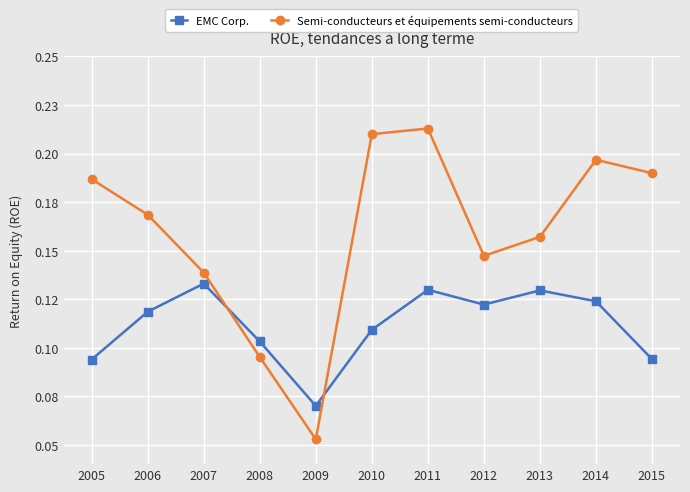

List the labels in order of EMC Corp. value, smallest first.

2009, 2005, 2015, 2008, 2010, 2006, 2012, 2014, 2013, 2011, 2007